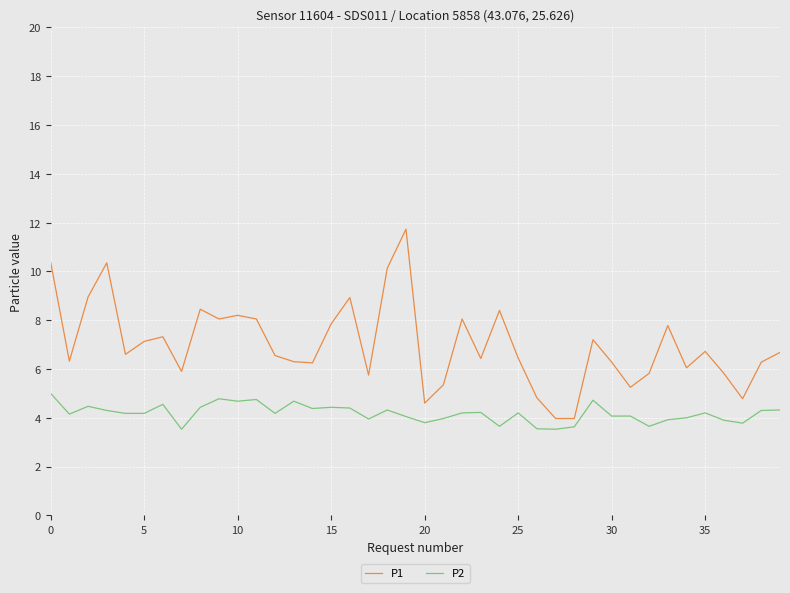

Rank the series by their maximum value, from lowest to highest.

P2, P1